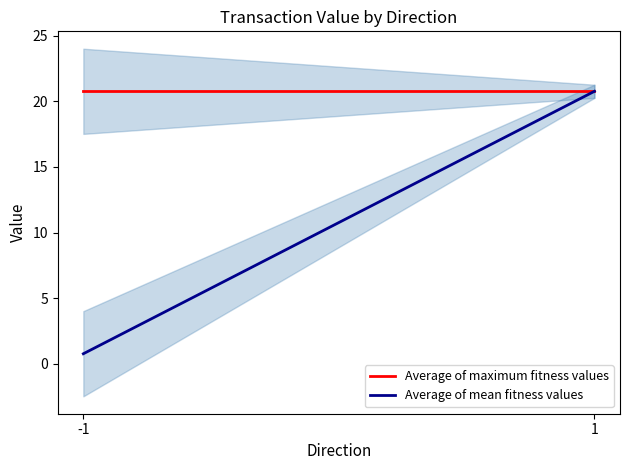

How many distinct data groups are displayed?

2